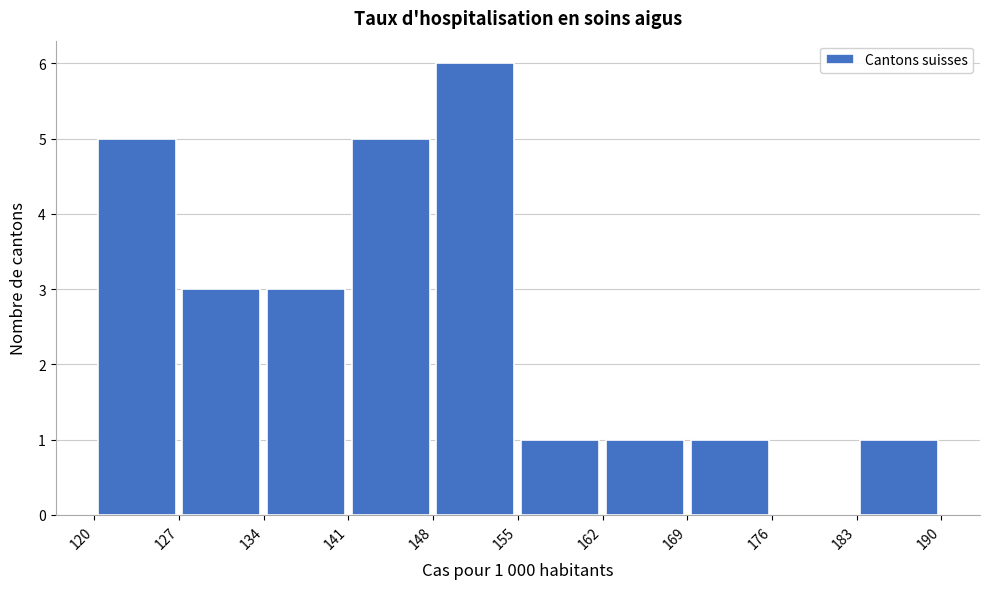

Over which range of the x-axis is the bar tallest?

148 to 155